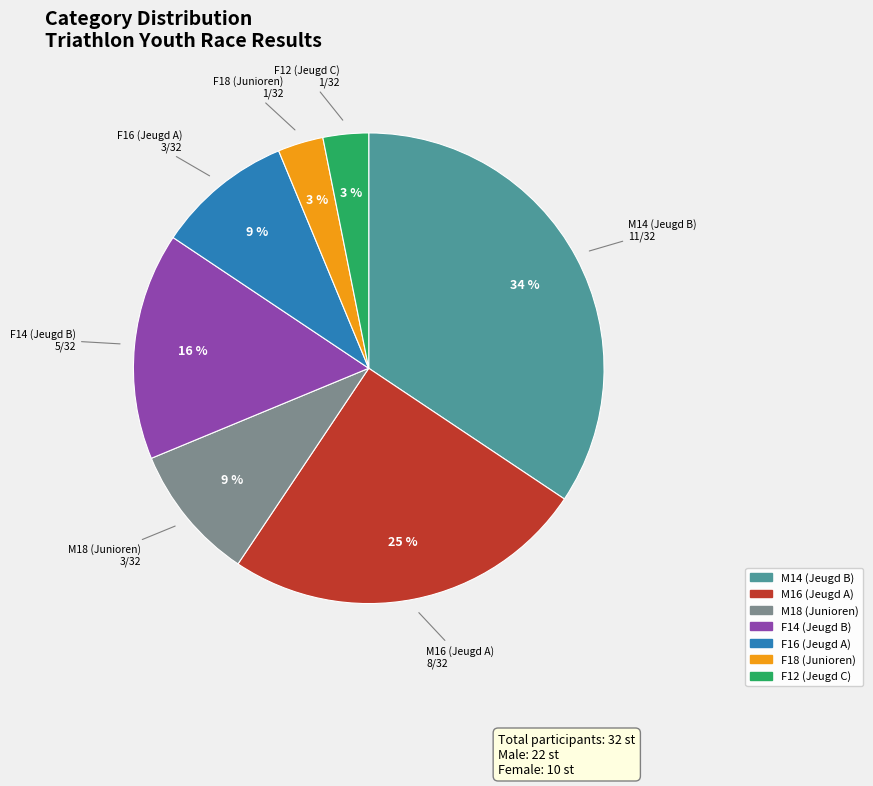

Is the sum of M18 (Junioren) and F18 (Junioren) greater than half?

No